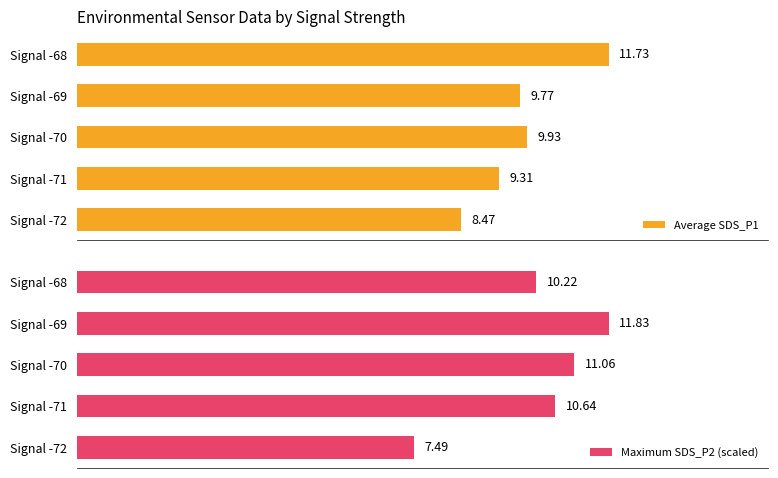

Is it true that Maximum SDS_P2 (scaled) equals 11.1 at Signal -70?

True